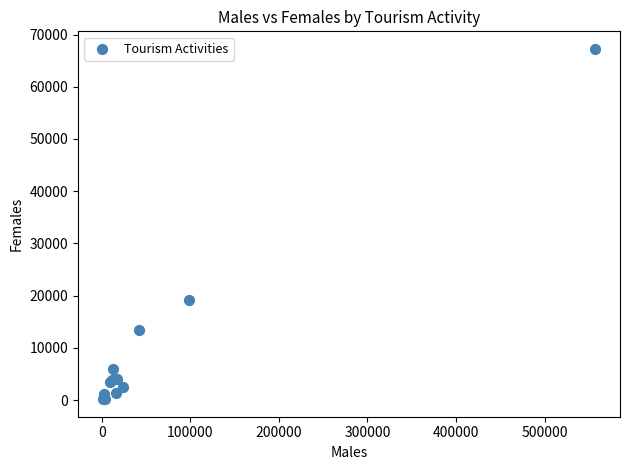

What Y value in the scatter plot is closest to 33711?

19254